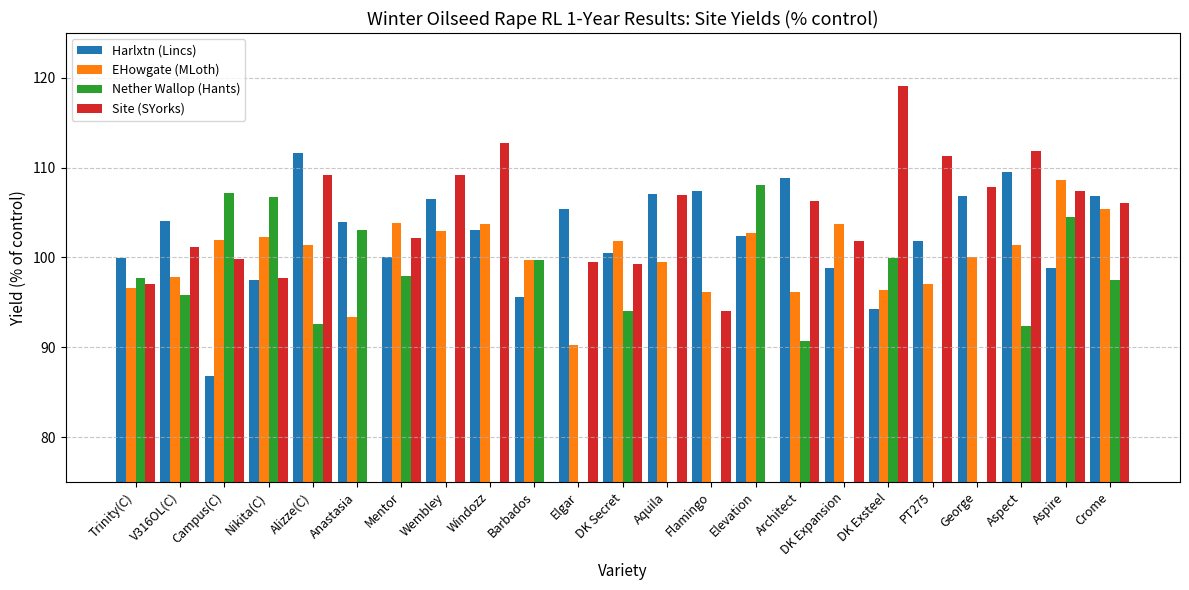

How many categories are shown in the chart?

23